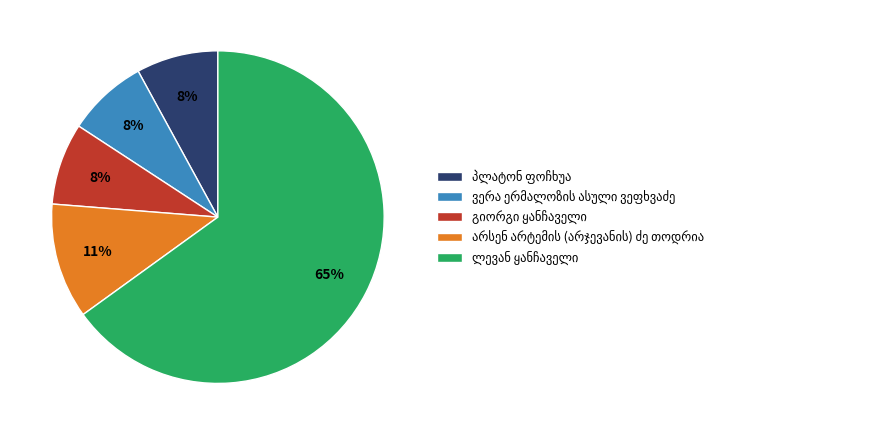

How many segments does this pie chart have?

5